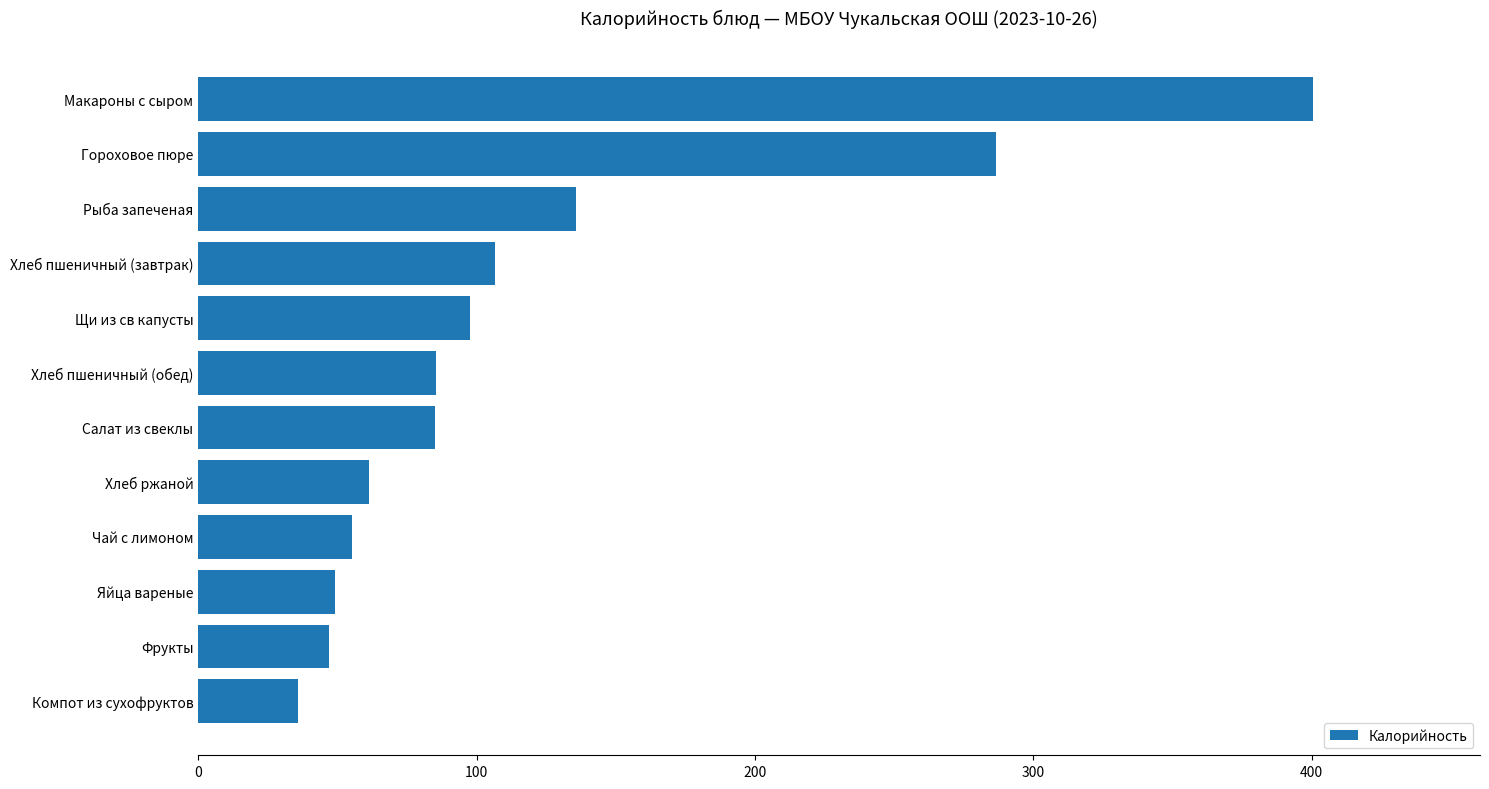

What is the minimum value shown in the chart?

35.9